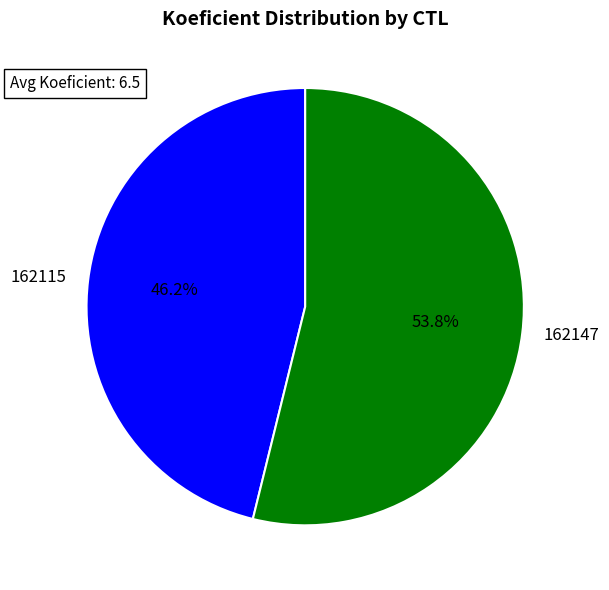

True or false: 162115 accounts for 46% of the total.

True